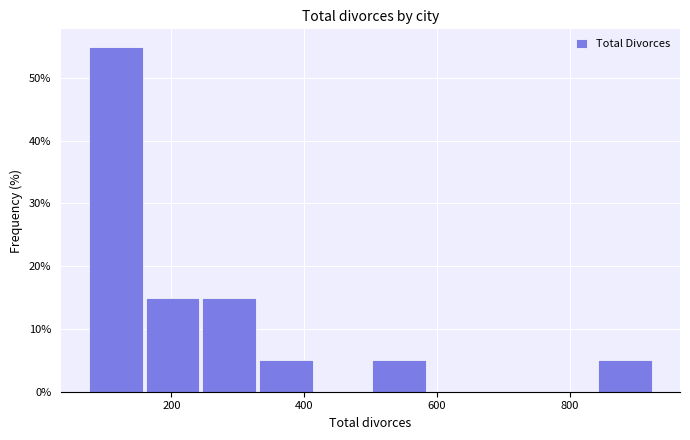

Reading left to right, list every bar in this chart as the range it spans on the x-axis followed by its height. Neither the bar edges nor the heights are printed on the chart, so give them approximately, as read against the axes.

80 to 160: 55
160 to 240: 15
240 to 340: 15
340 to 420: 5
420 to 500: 0
500 to 580: 5
580 to 680: 0
680 to 760: 0
760 to 840: 0
840 to 920: 5